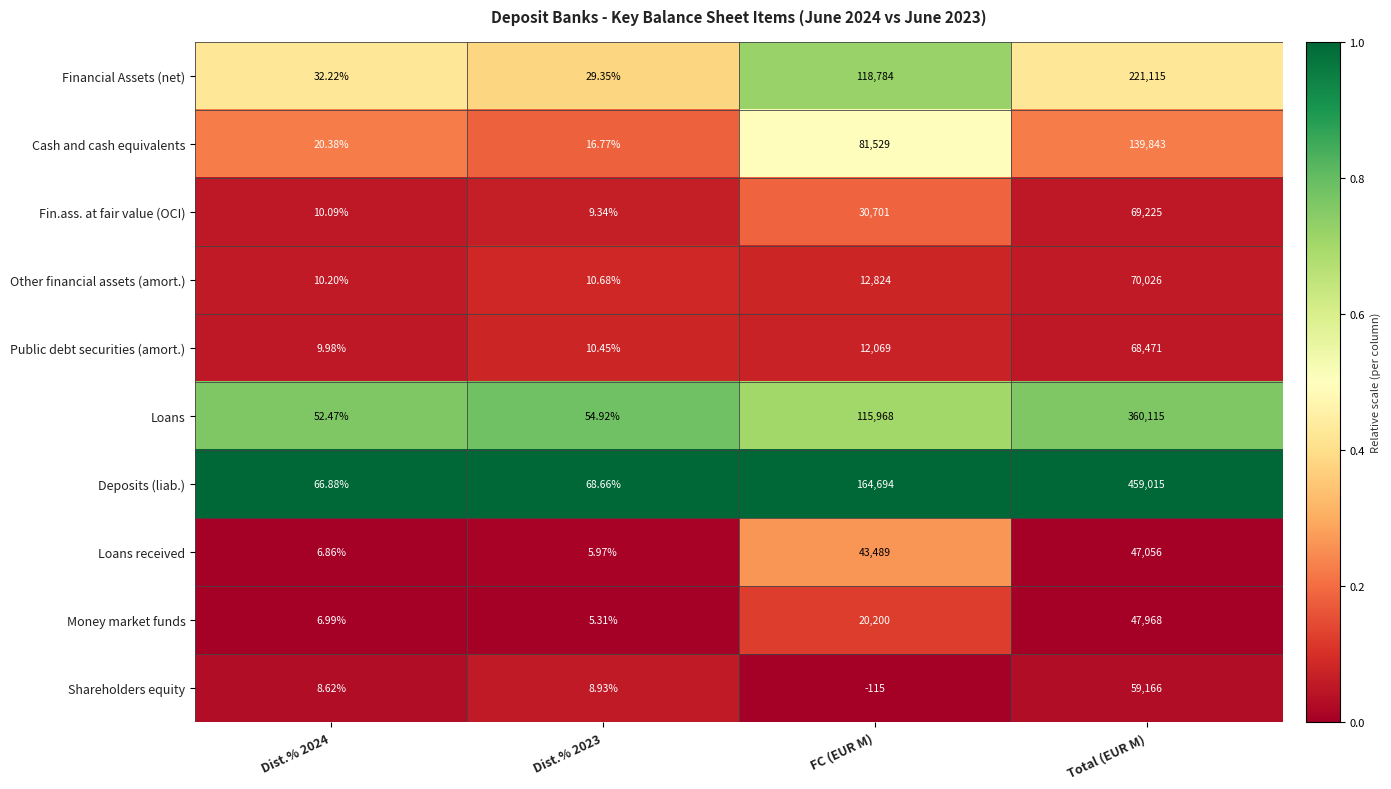

At Dist.% 2024, list the series in order from largest to smallest.

Deposits (liab.), Loans, Financial Assets (net), Cash and cash equivalents, Other financial assets (amort.), Fin.ass. at fair value (OCI), Public debt securities (amort.), Shareholders equity, Money market funds, Loans received